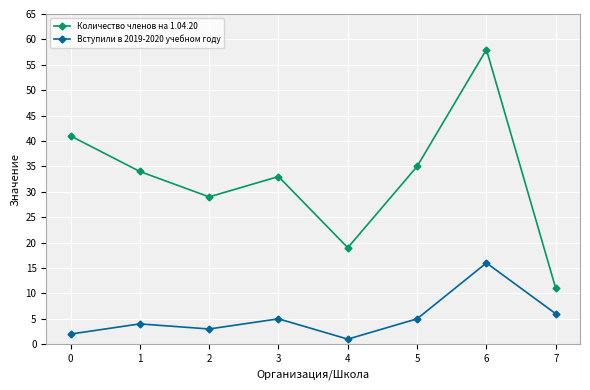

Is this an area chart (filled region under the line)?

No